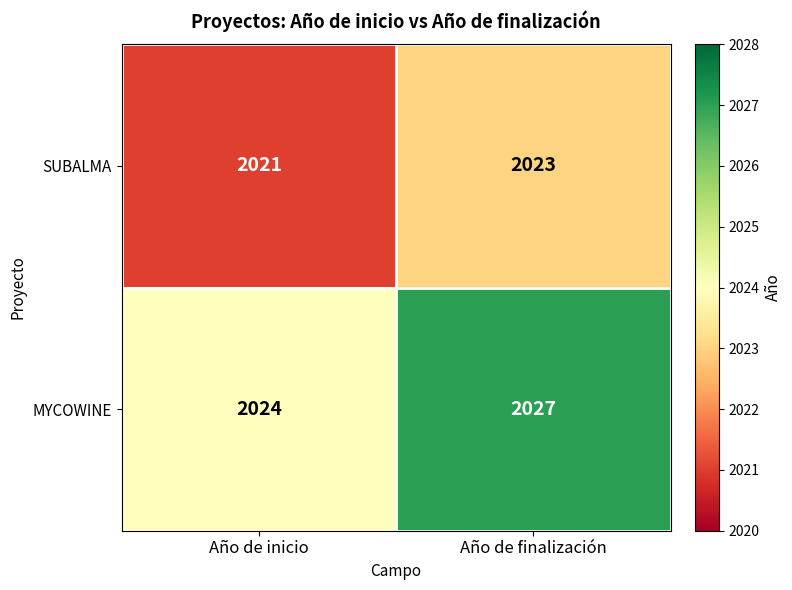

List the series in order of their peak value, highest first.

MYCOWINE, SUBALMA